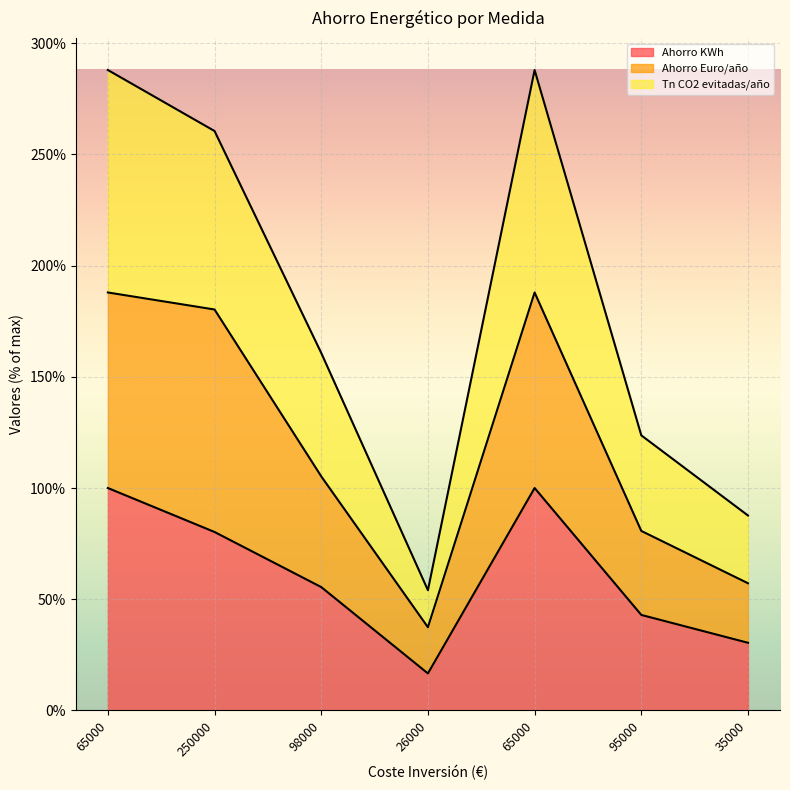

Does the chart display data point markers on the line(s)?

No